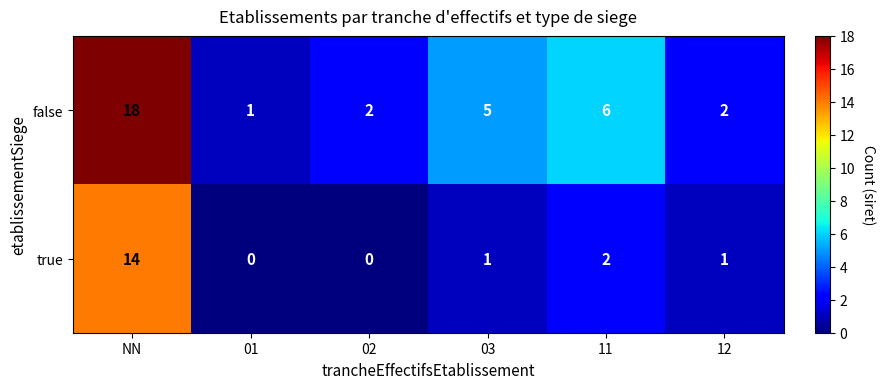

What is the maximum value for false?

18